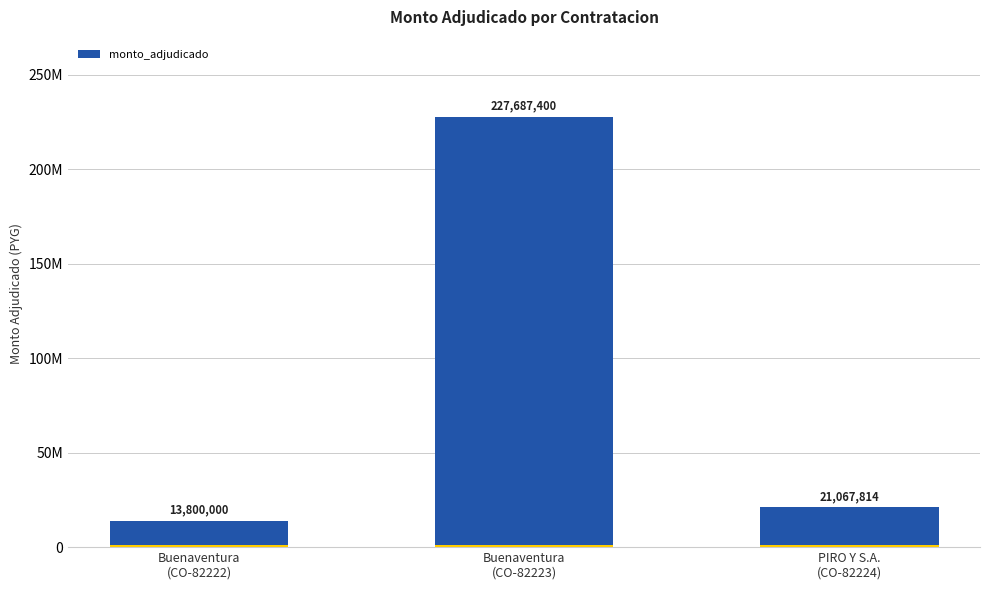

What is the value of the 1st bar from the left?

13800000